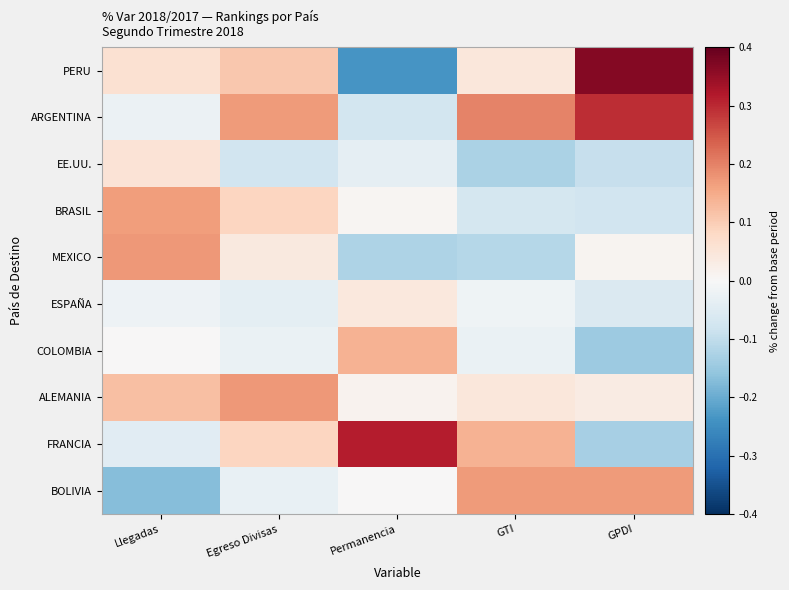

At how many categories does at least one series exceed 0?

5